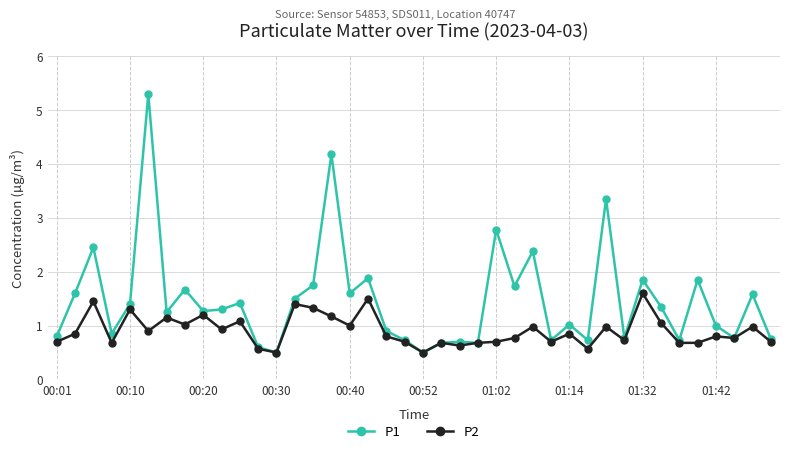

True or false: P2 has more than 2 interior local peaks.

True